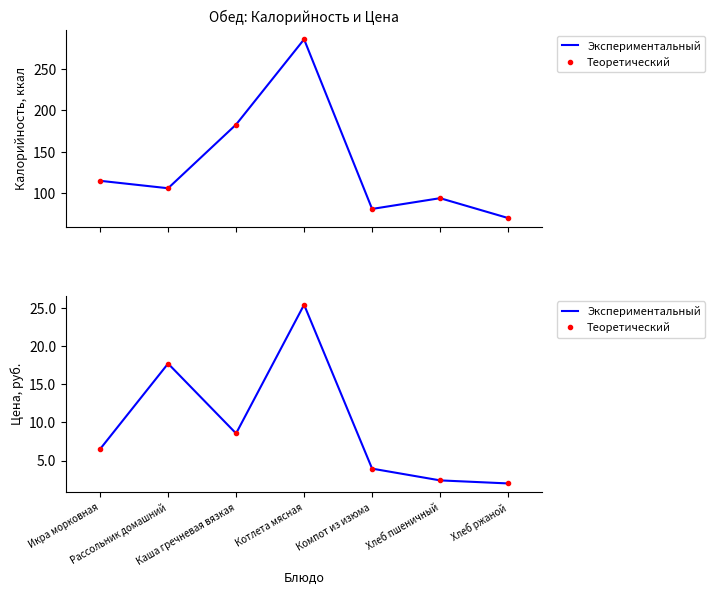

At which category is the sum across all series the highest?

Котлета мясная